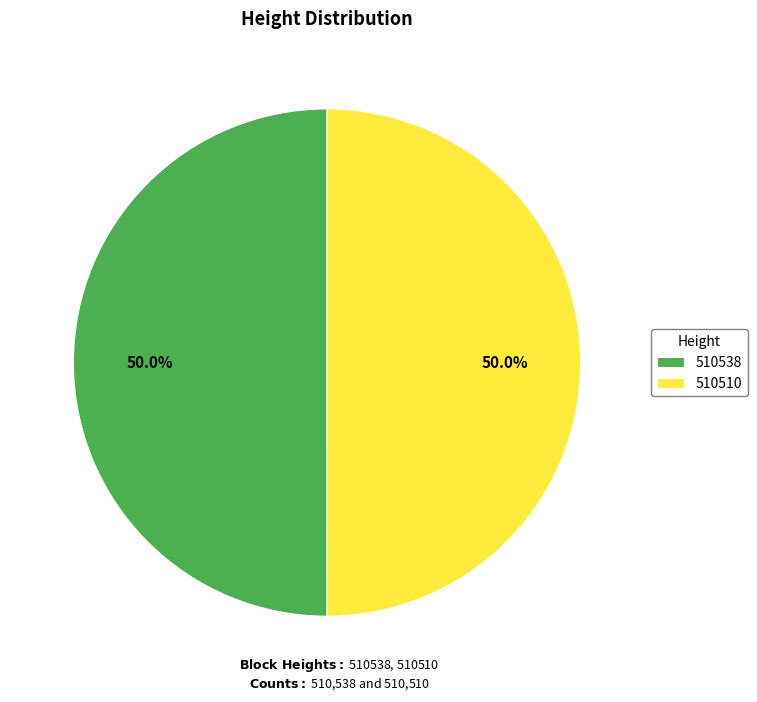

Count the number of slices in the pie.

2